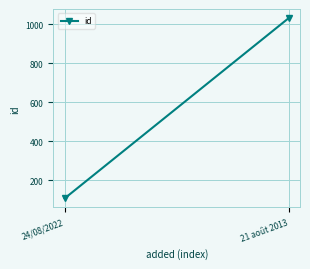

Reading left to right, extract all data points from this chart.

108	1033